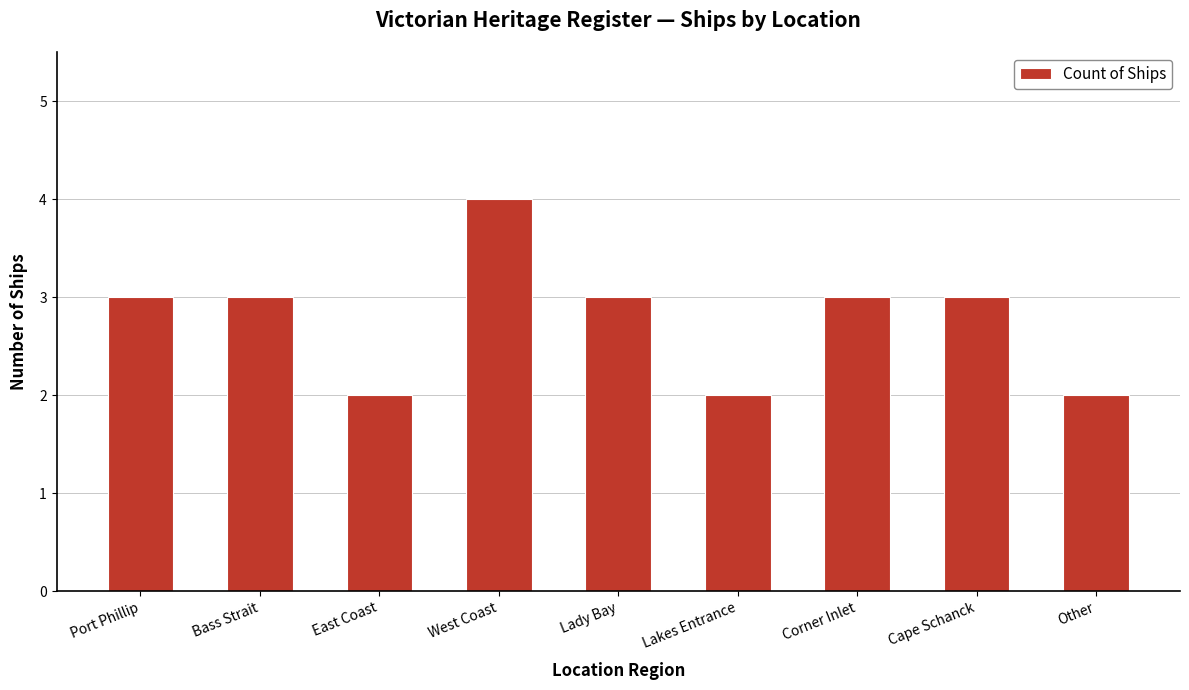

True or false: the data shows 3 at Port Phillip.

True